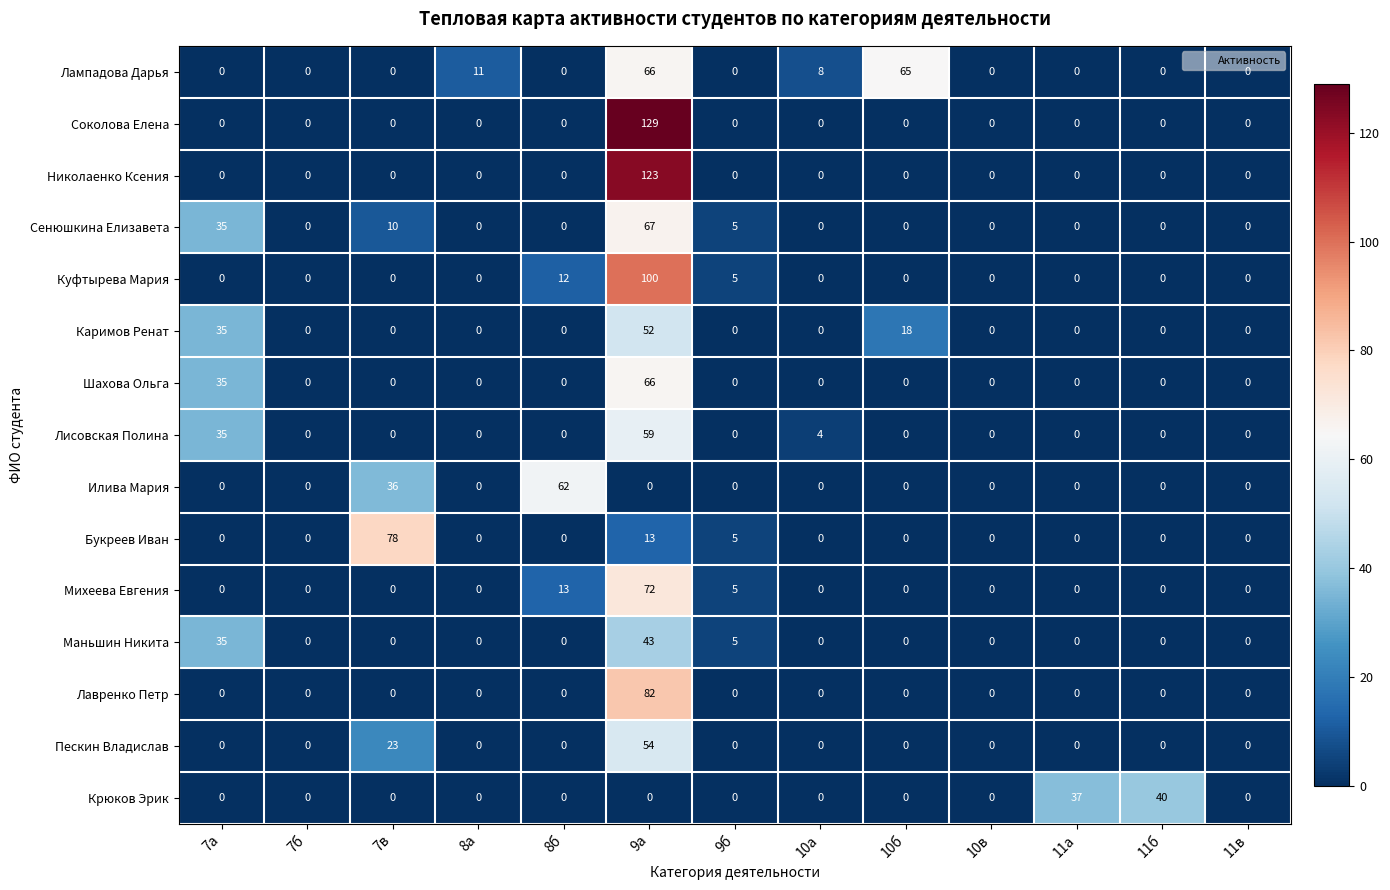

Where is Лисовская Полина nearest to the value 29?

7а